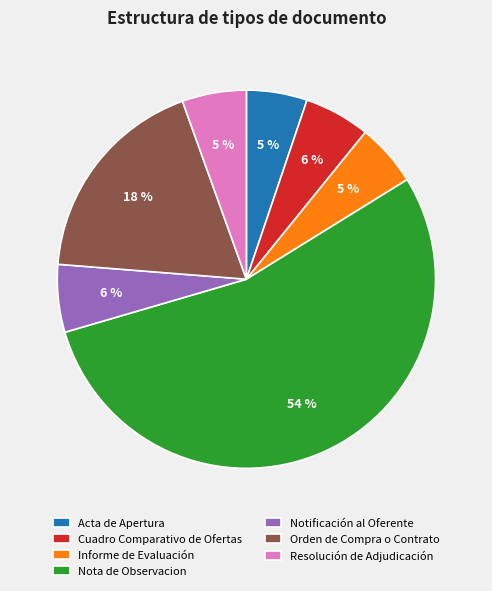

What is the largest slice in the pie chart?

Nota de Observacion